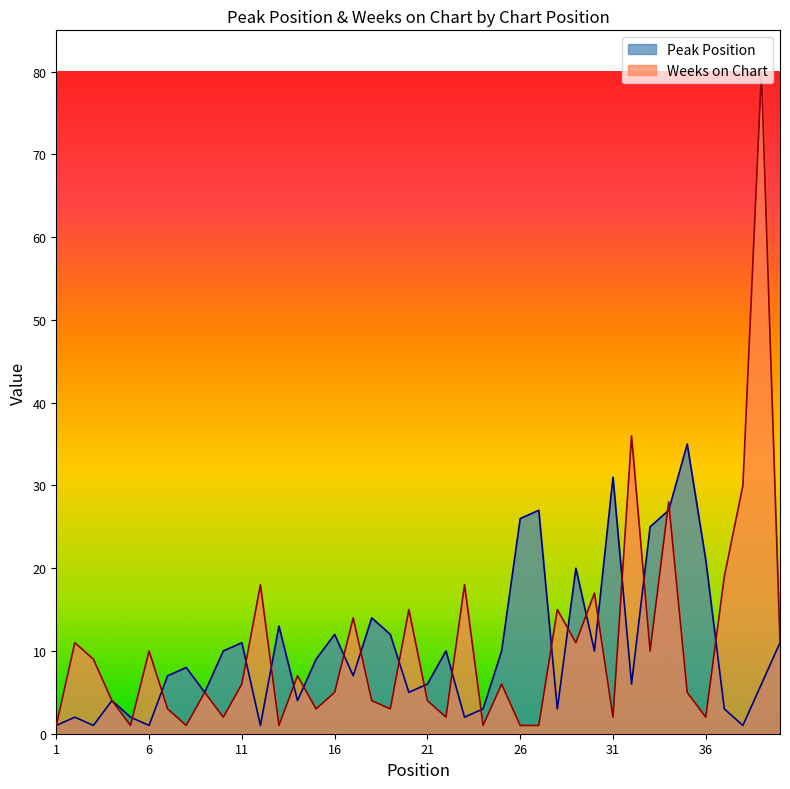

What is the sum of the Peak Position values at 5 and 29?

22